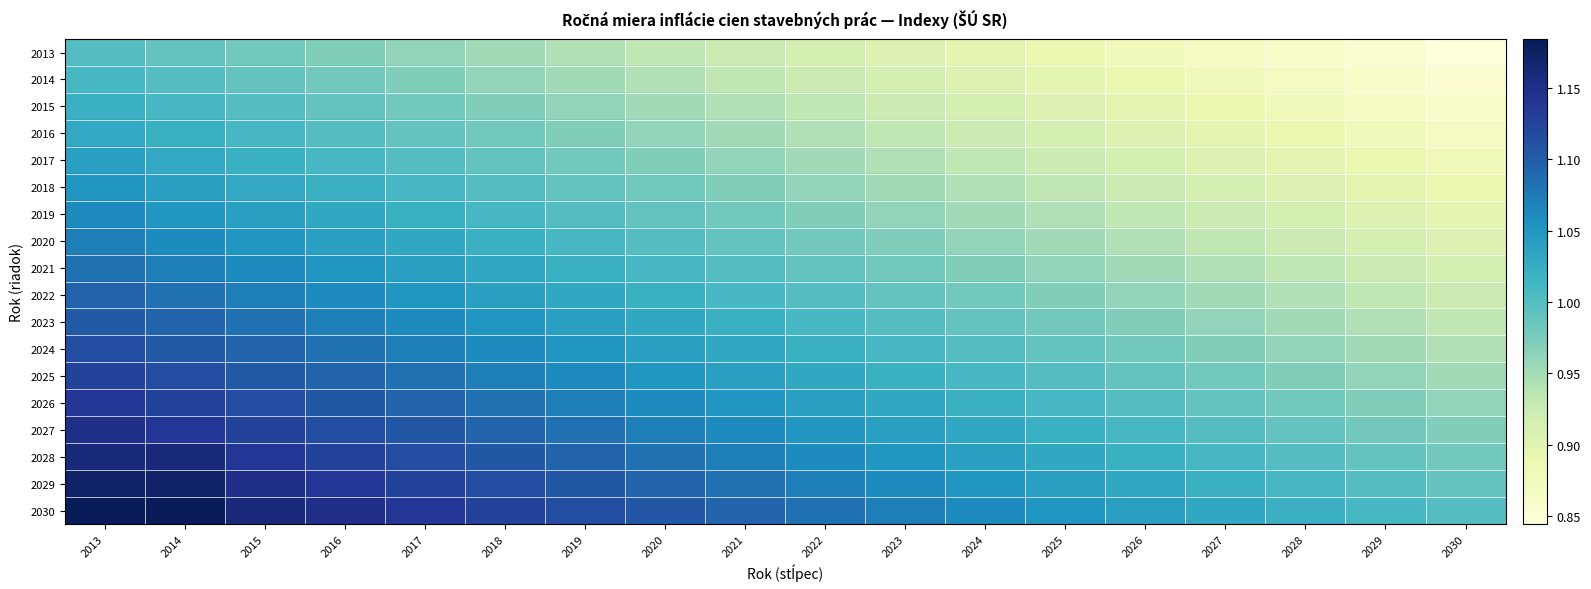

What is the total value across all series at 2026?

17.2